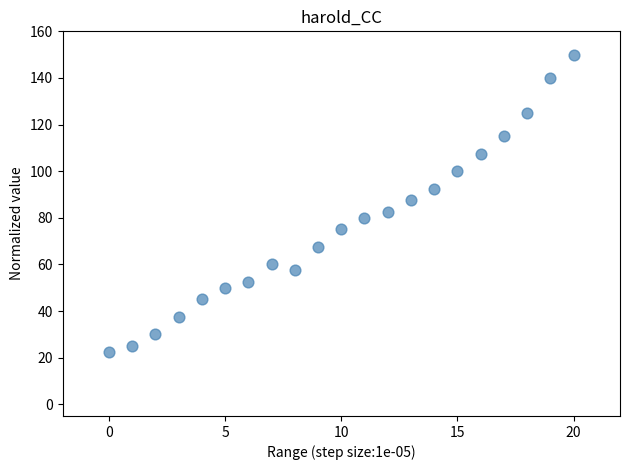

What is the range of Y values (max minus min)?

127.5